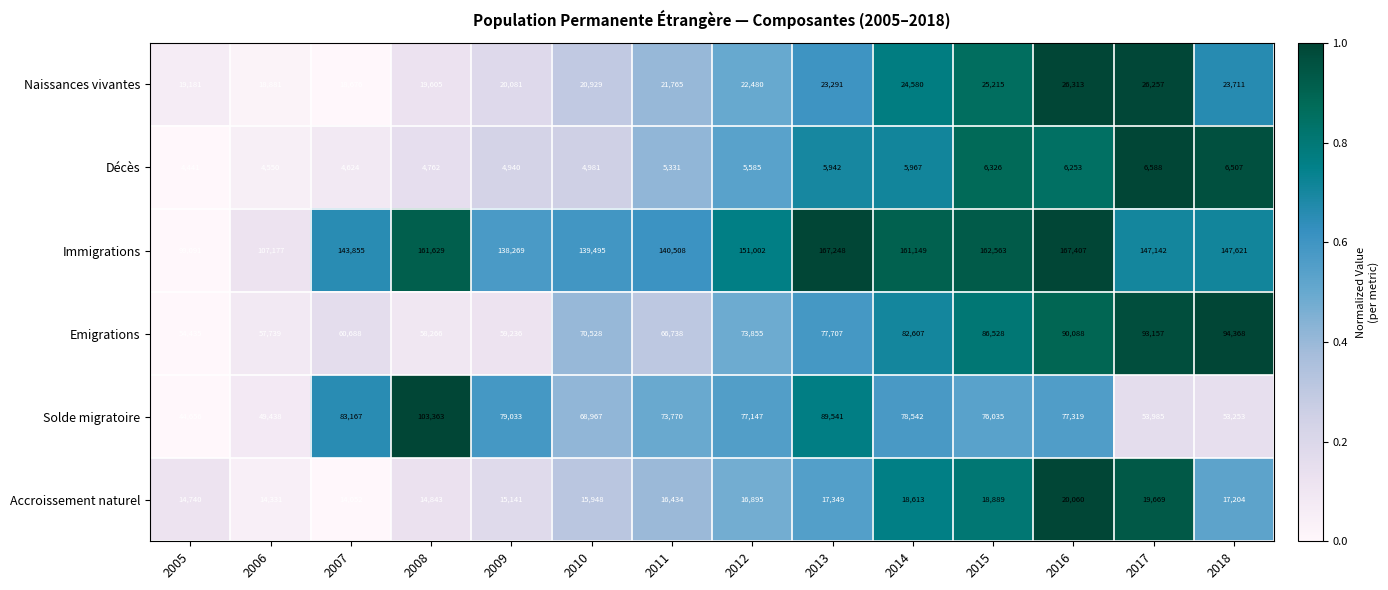

Where does the Immigrations series first go above 147621?

2008